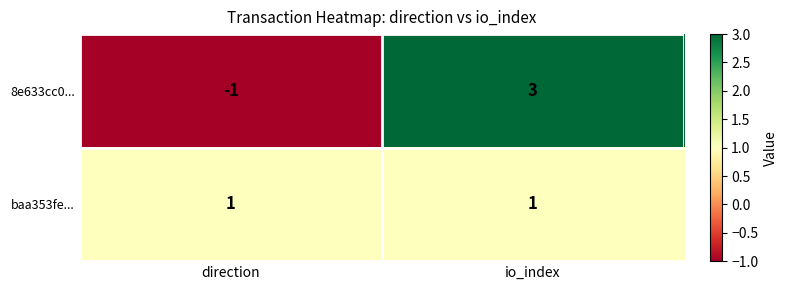

What value does the 8e633cc0... series have at io_index?

3